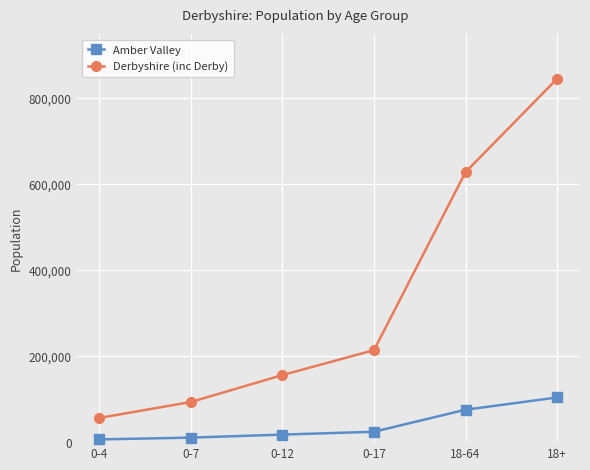

True or false: Amber Valley and Derbyshire (inc Derby) cross at least once.

False